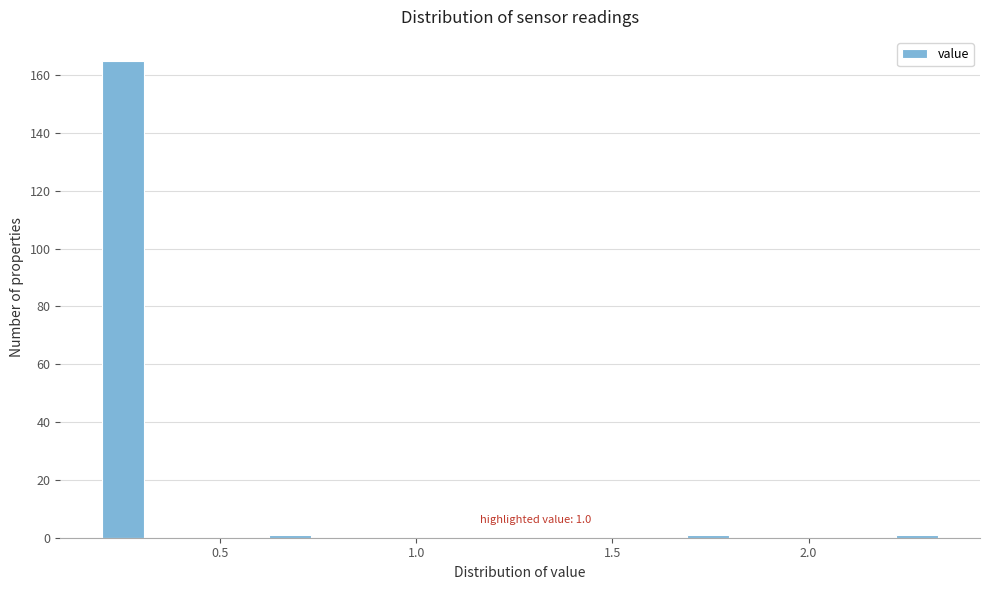

Read against the x-axis, roughly where is the centre of the tallest bar?

0.25